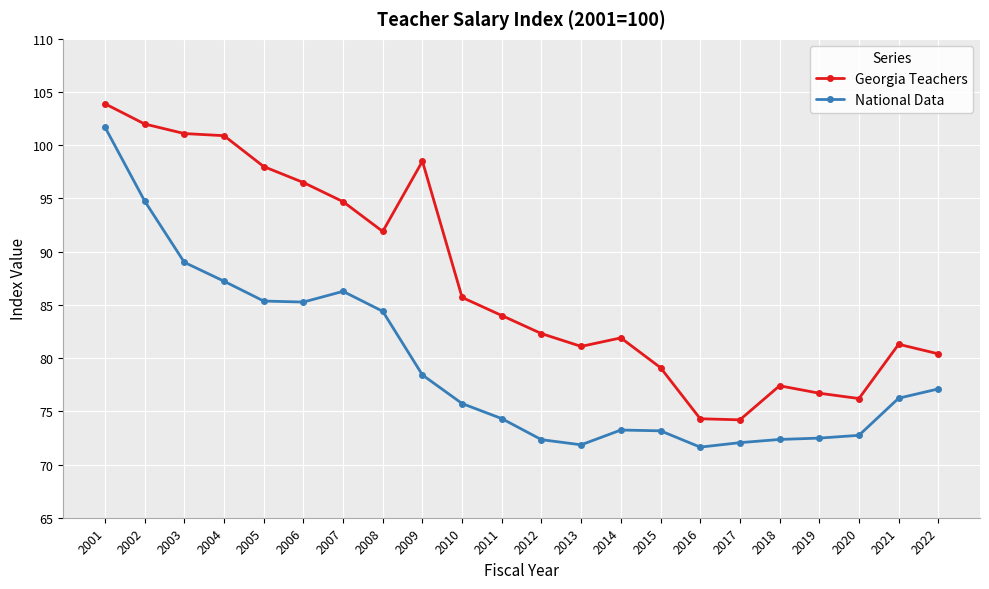

True or false: National Data has more than 1 points higher than both neighbors.

True